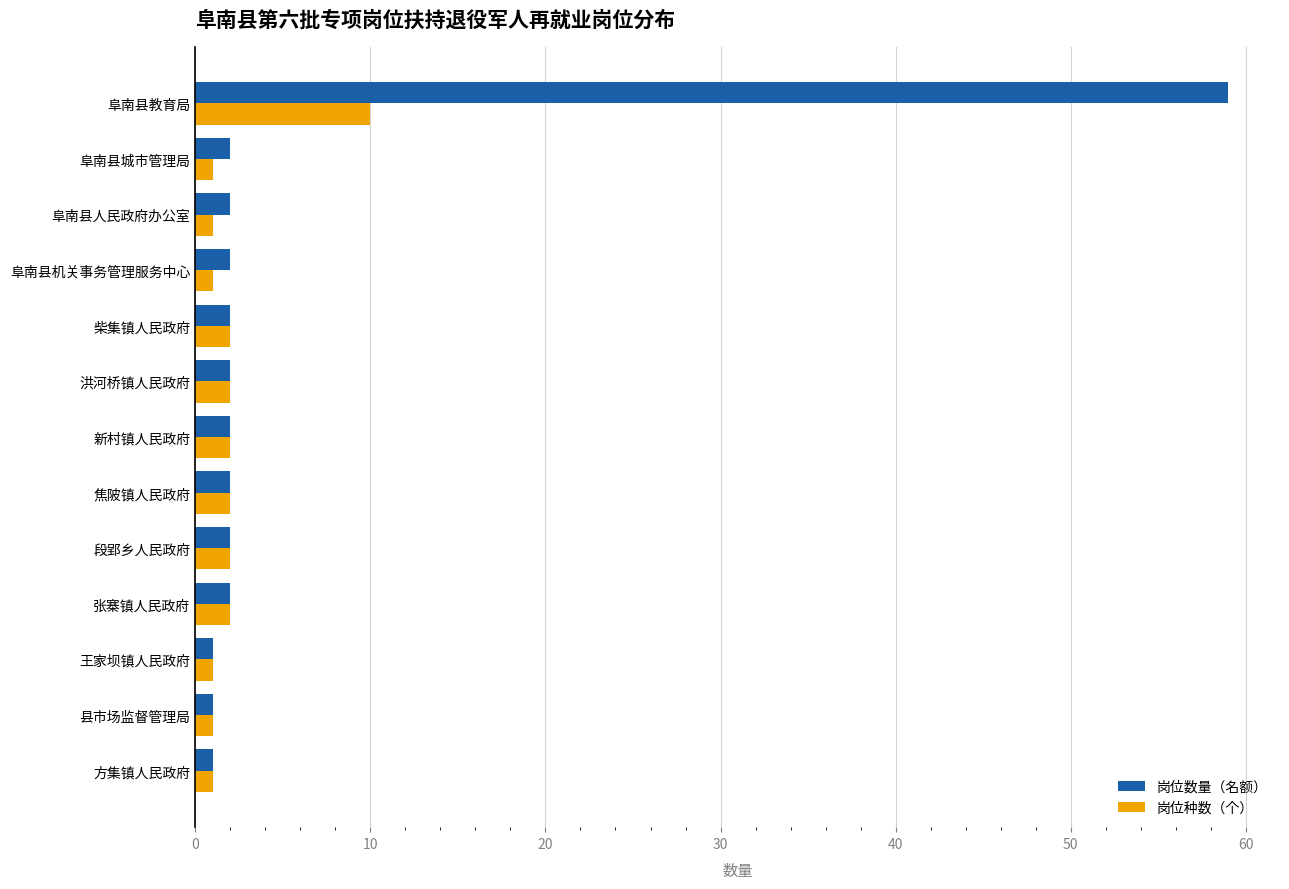

True or false: 岗位数量（名额） has a value of 2 at 焦陂镇人民政府.

True